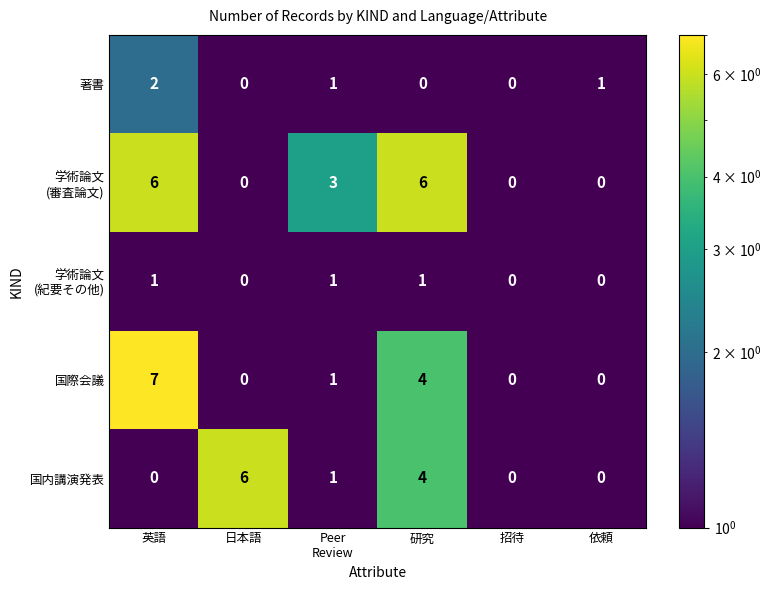

Where does the 国際会議 series first go above 1?

英語